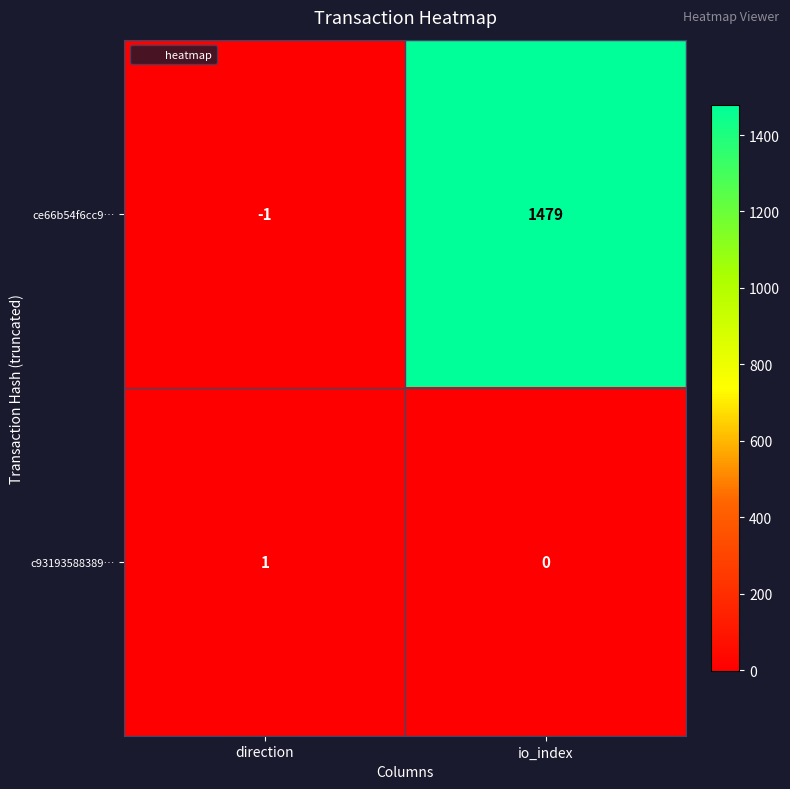

At which category does the chart reach its peak across all series?

io_index